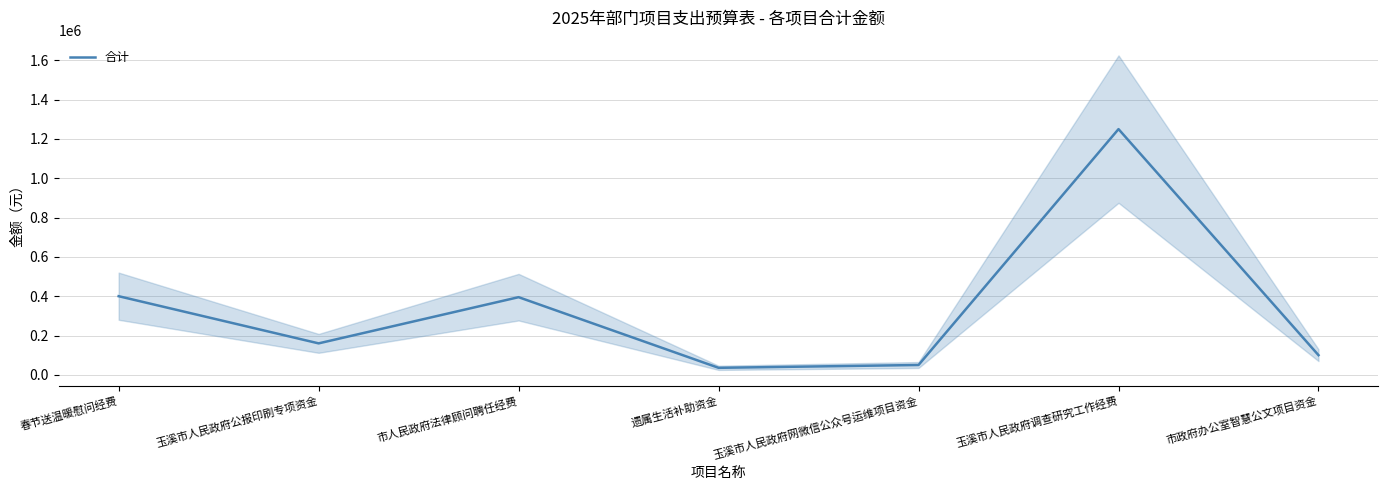

What is the difference between the values at 市人民政府法律顾问聘任经费 and 市政府办公室智慧公文项目资金?

295000